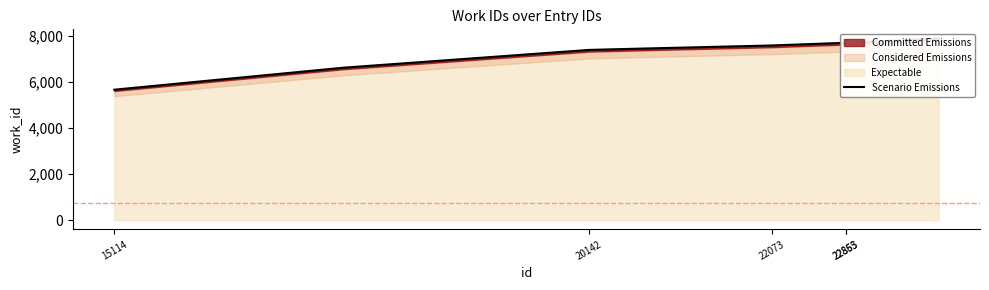

What is the label of the 2nd point from the left?

20142